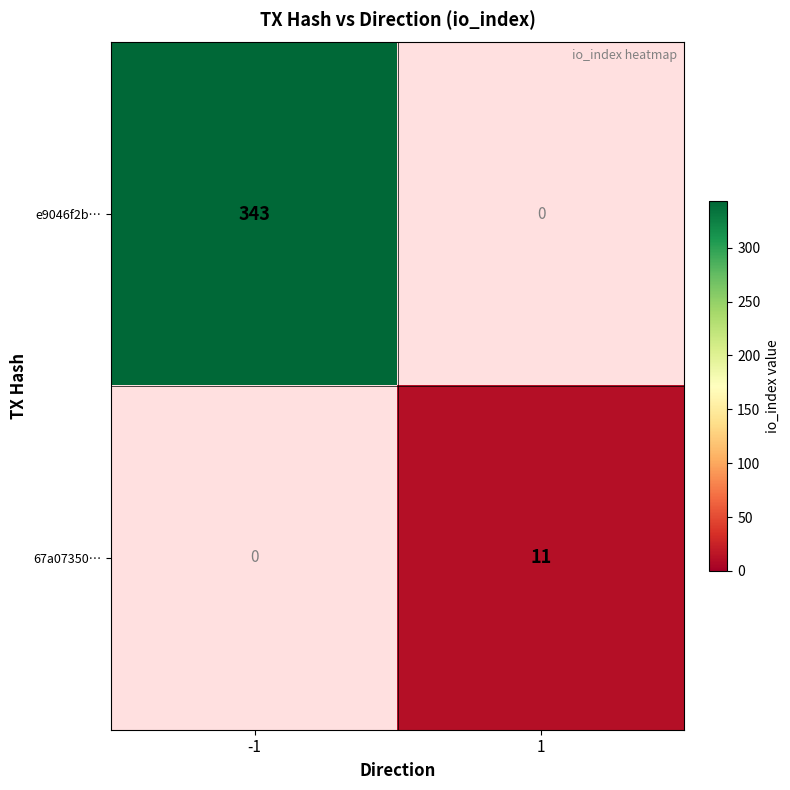

At how many categories does at least one series exceed 214?

1